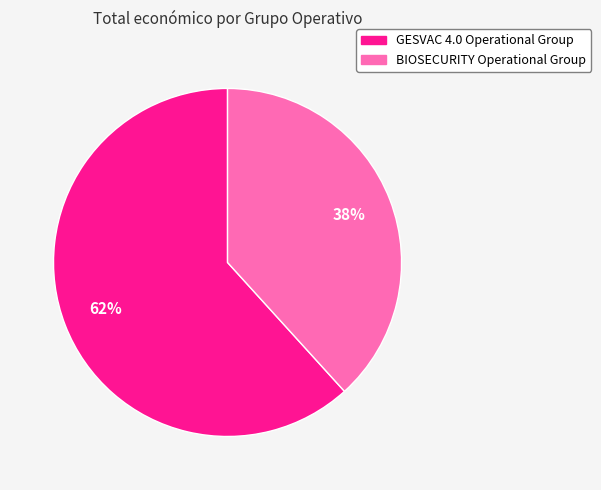

Combined, do GESVAC 4.0 Operational Group and BIOSECURITY Operational Group account for over 50%?

Yes